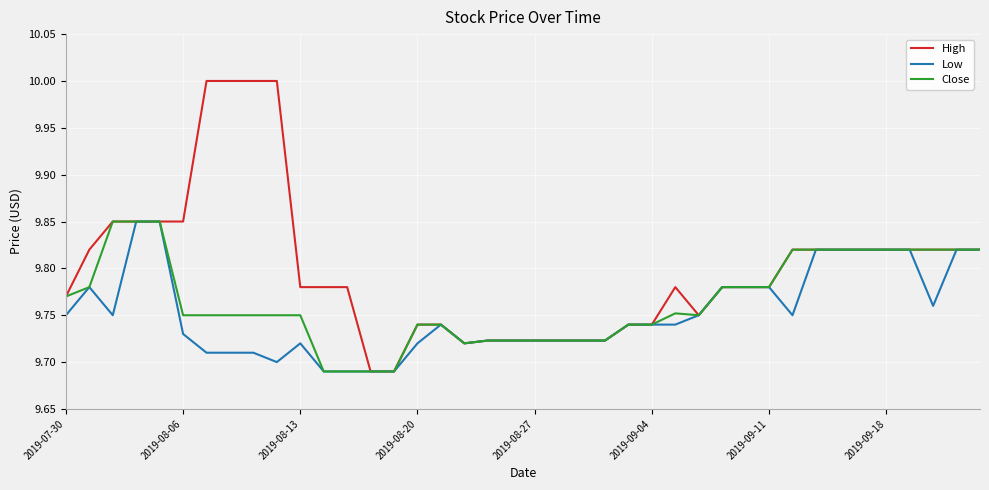

List the series in order of their overall mean, highest first.

High, Close, Low